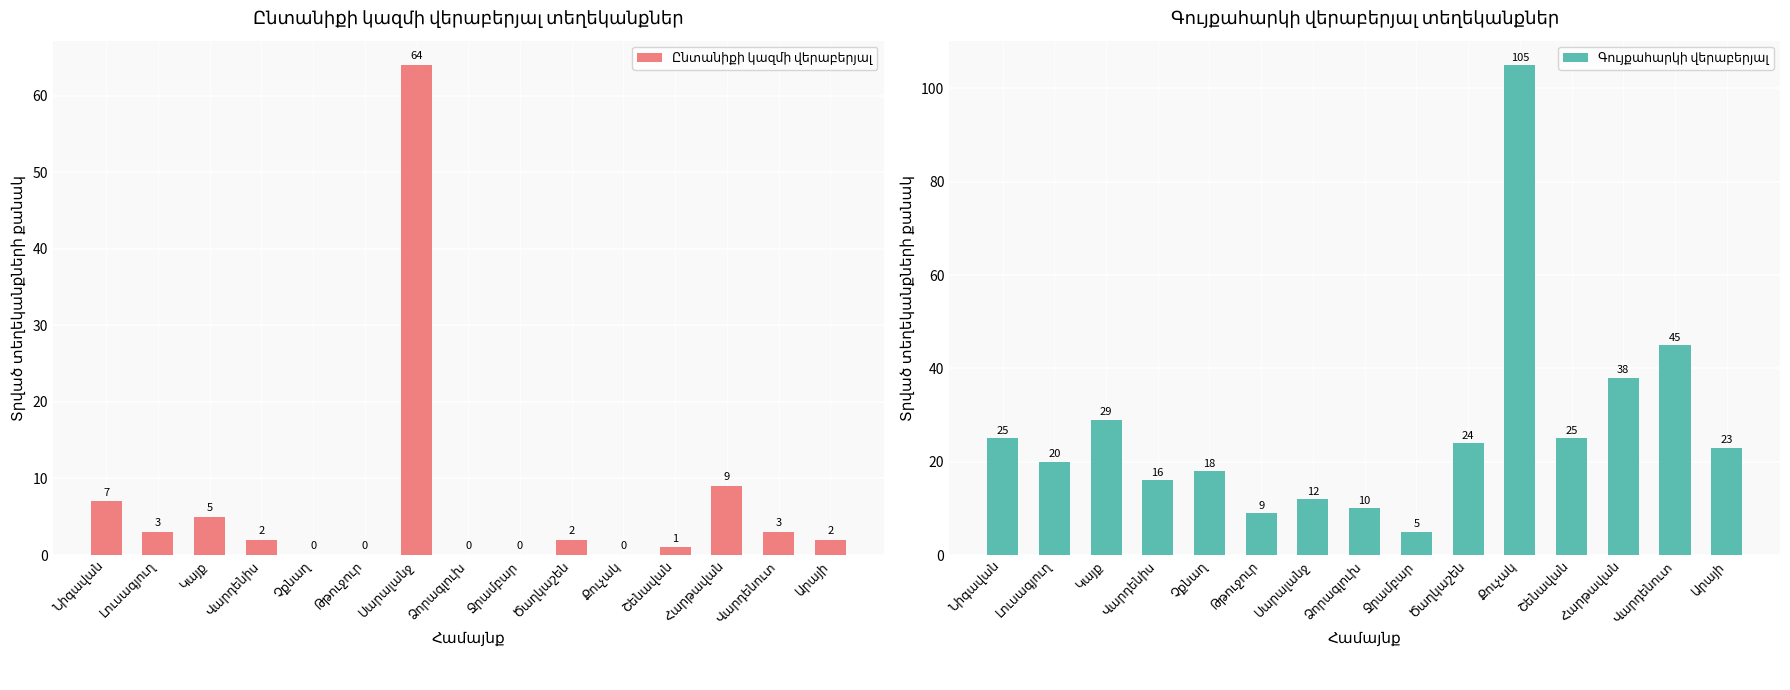

Is it true that Ընտանիքի կազմի վերաբերյալ equals 2 at Հարթավան?

False